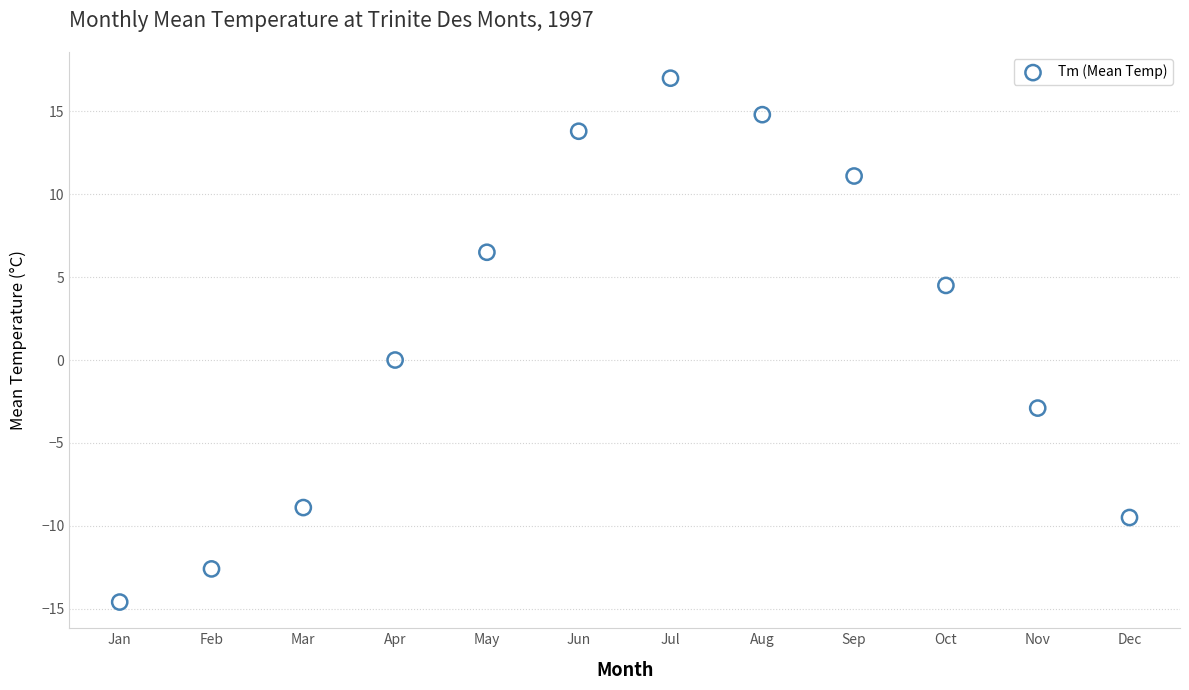

What is the average X value?

6.5